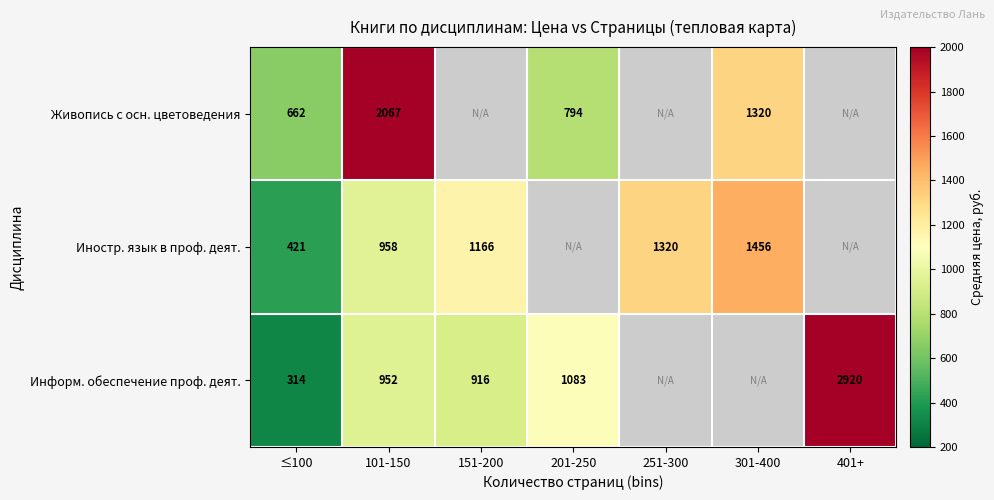

What is the total value across all series at ≤100?

1397.0